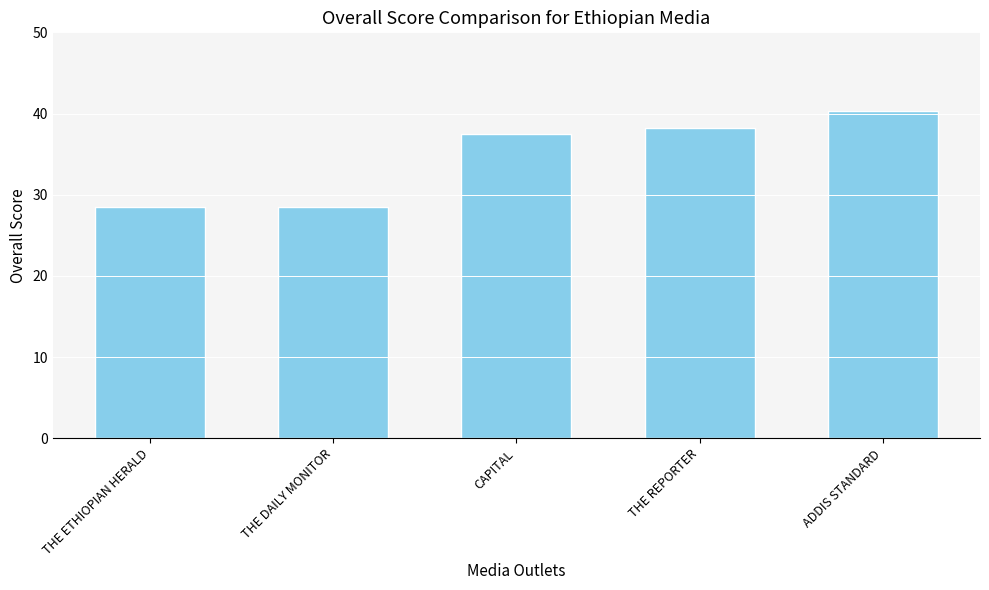

The value at CAPITAL is 37.5. True or false?

True